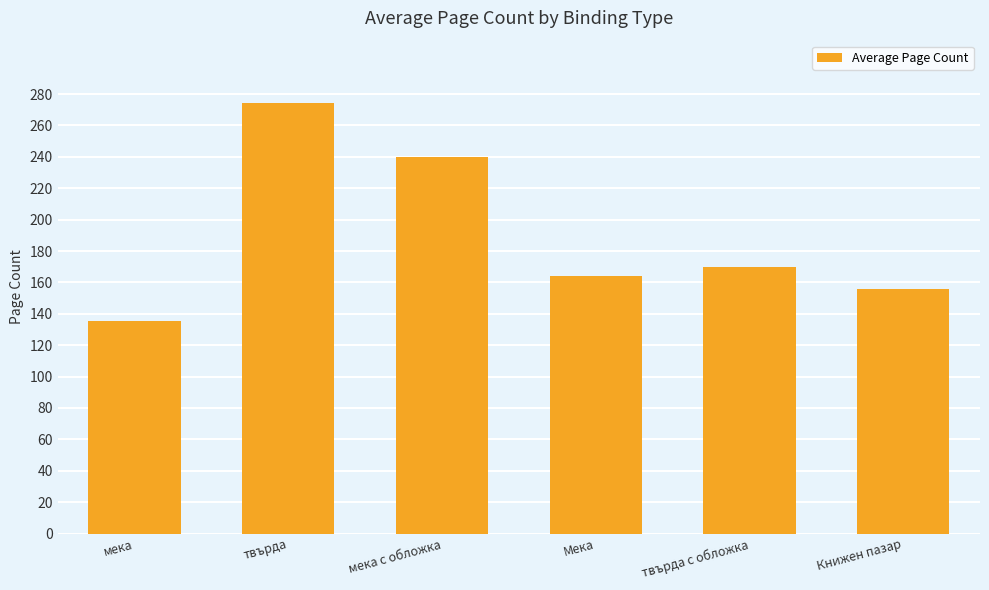

The chart shows a value of 274.0 at твърда. True or false?

True